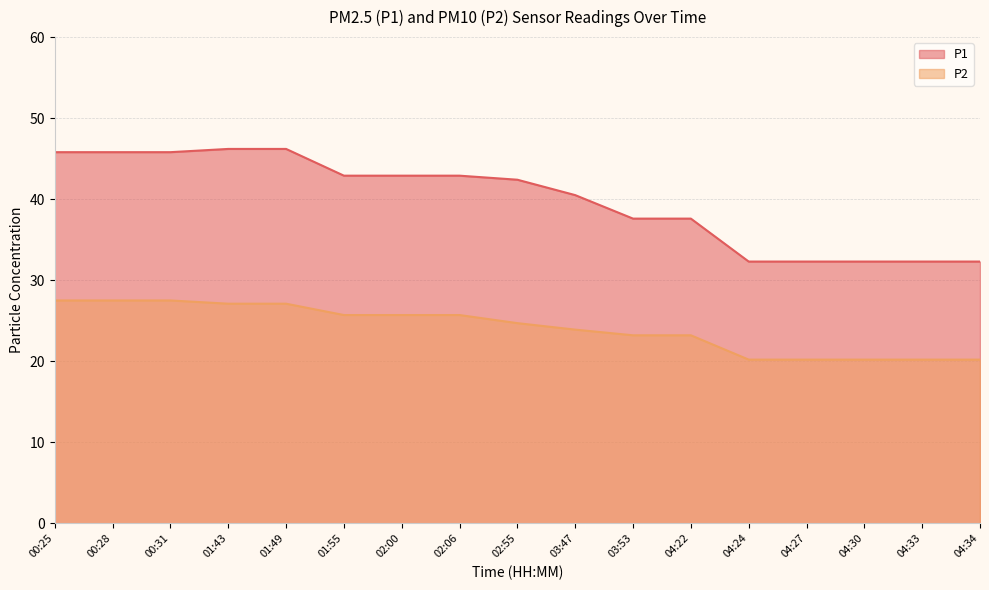

How many data points in P2 are less than 24?

8